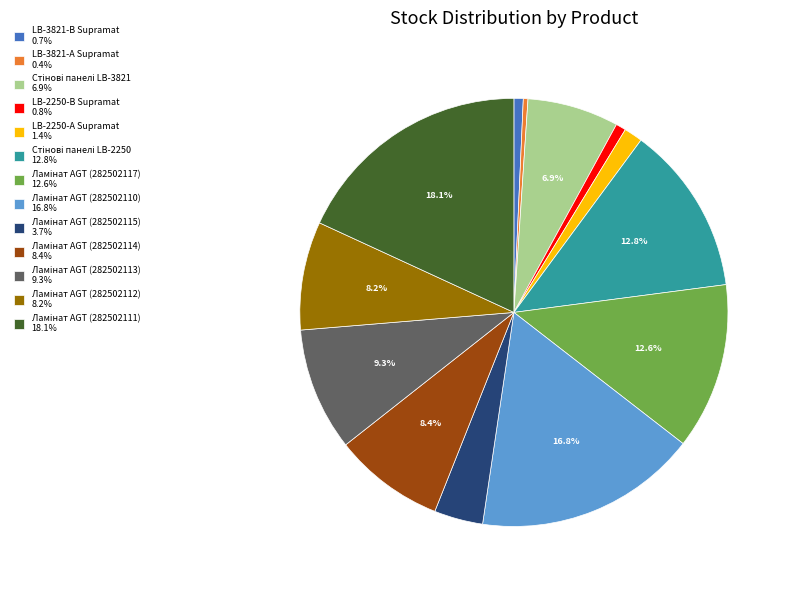

Is there a majority slice in this chart?

No